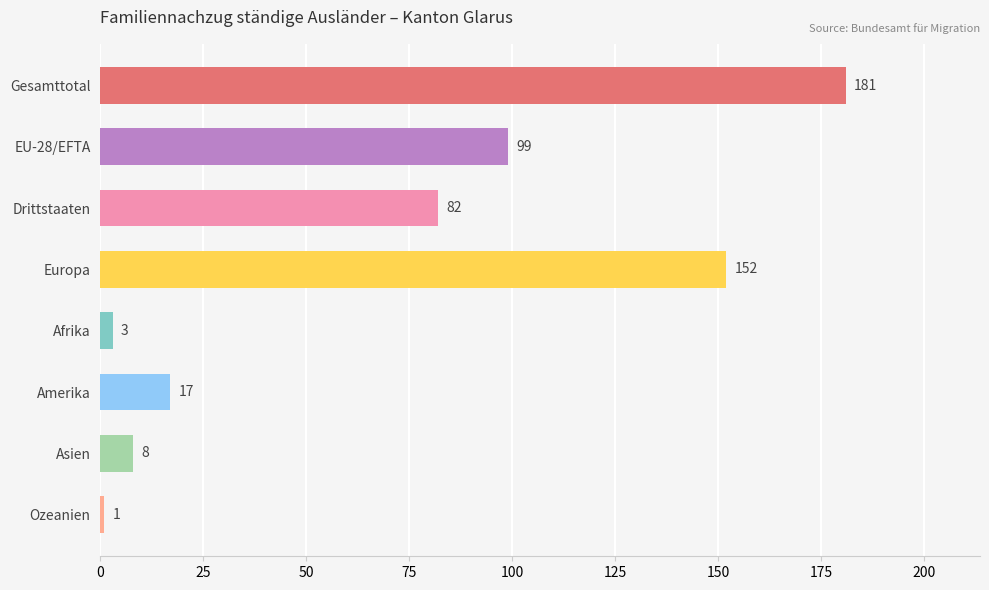

Reading bottom to top, transcribe all the data shown in this chart.

Ozeanien=1	Asien=8	Amerika=17	Afrika=3	Europa=152	Drittstaaten=82	EU-28/EFTA=99	Gesamttotal=181